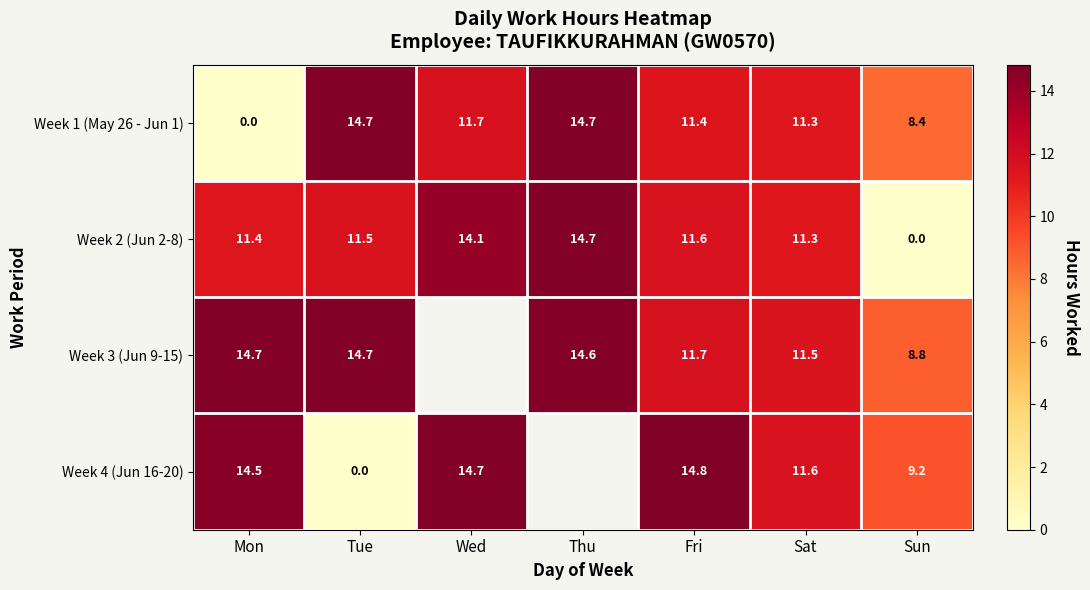

Which label corresponds to the smallest value in the chart?

Mon